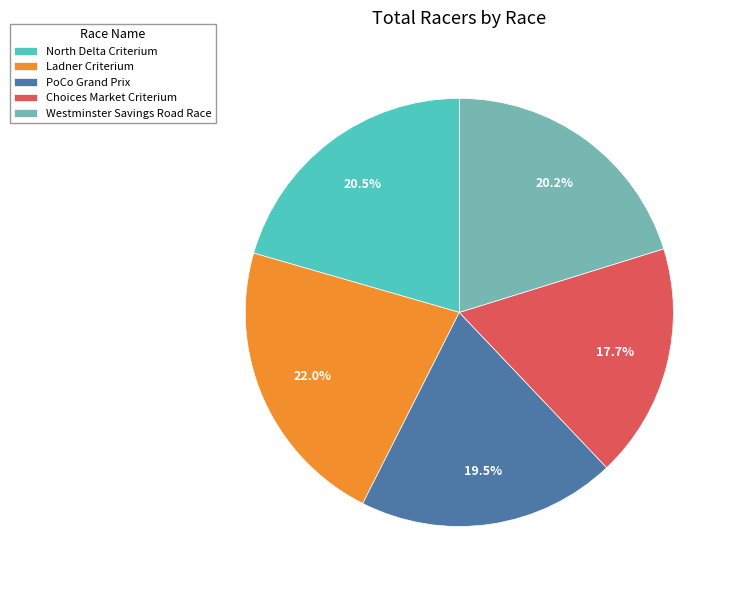

Which slice is the smallest?

Choices Market Criterium